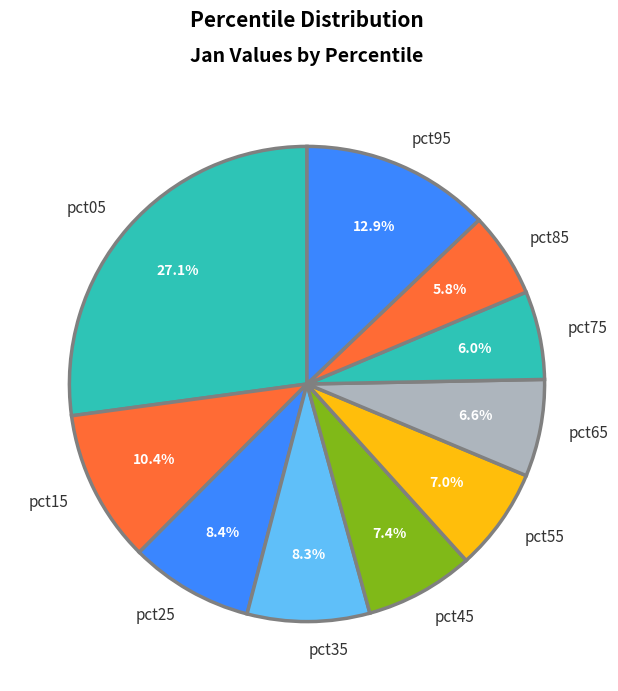

Is there a majority slice in this chart?

No